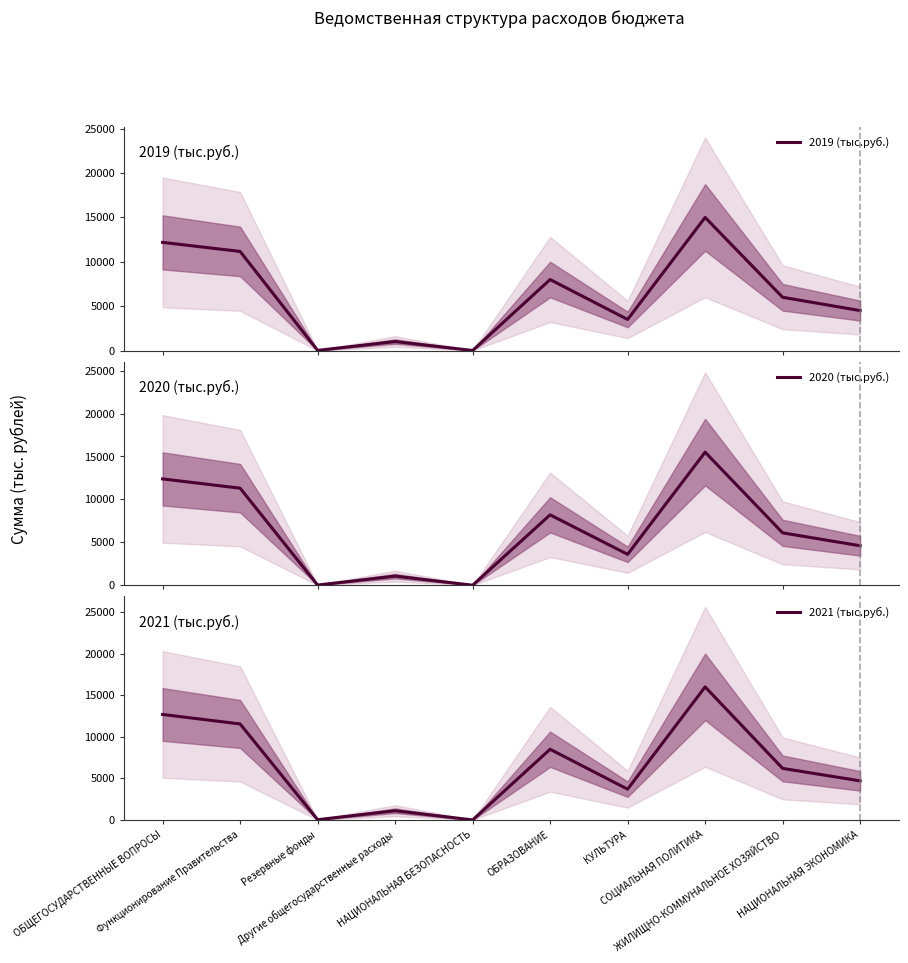

Reading right to left, transcribe all the data shown in this chart.

2019 (тыс.руб.): 4500.0	6000.0	15000.0	3500.0	8000.0	0.0	1010.5	10.0	11167.6	12188.1
2020 (тыс.руб.): 4600.0	6100.0	15500.0	3600.0	8200.0	0.0	1060.5	20.0	11303.8	12384.3
2021 (тыс.руб.): 4700.0	6200.0	16000.0	3700.0	8500.0	0.0	1110.5	30.0	11543.5	12684.0